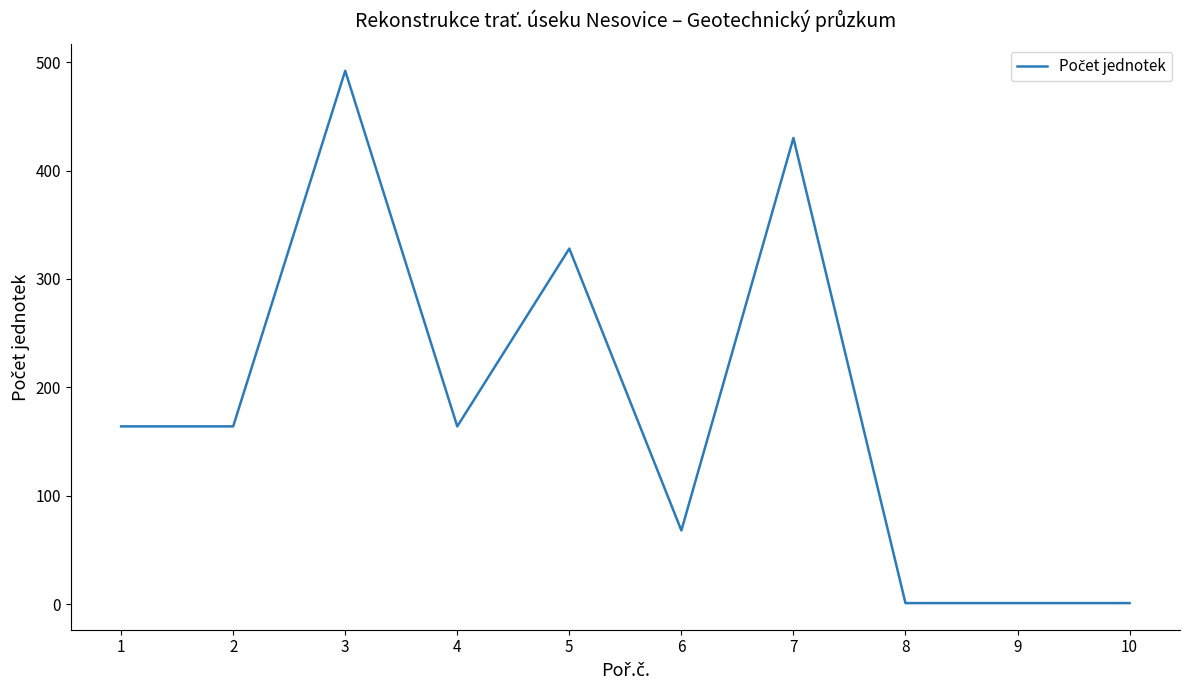

What is the greatest value displayed?

492